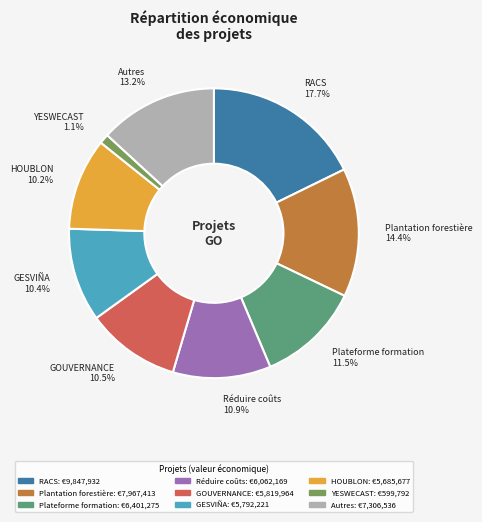

Is there any slice that represents more than half of the pie?

No